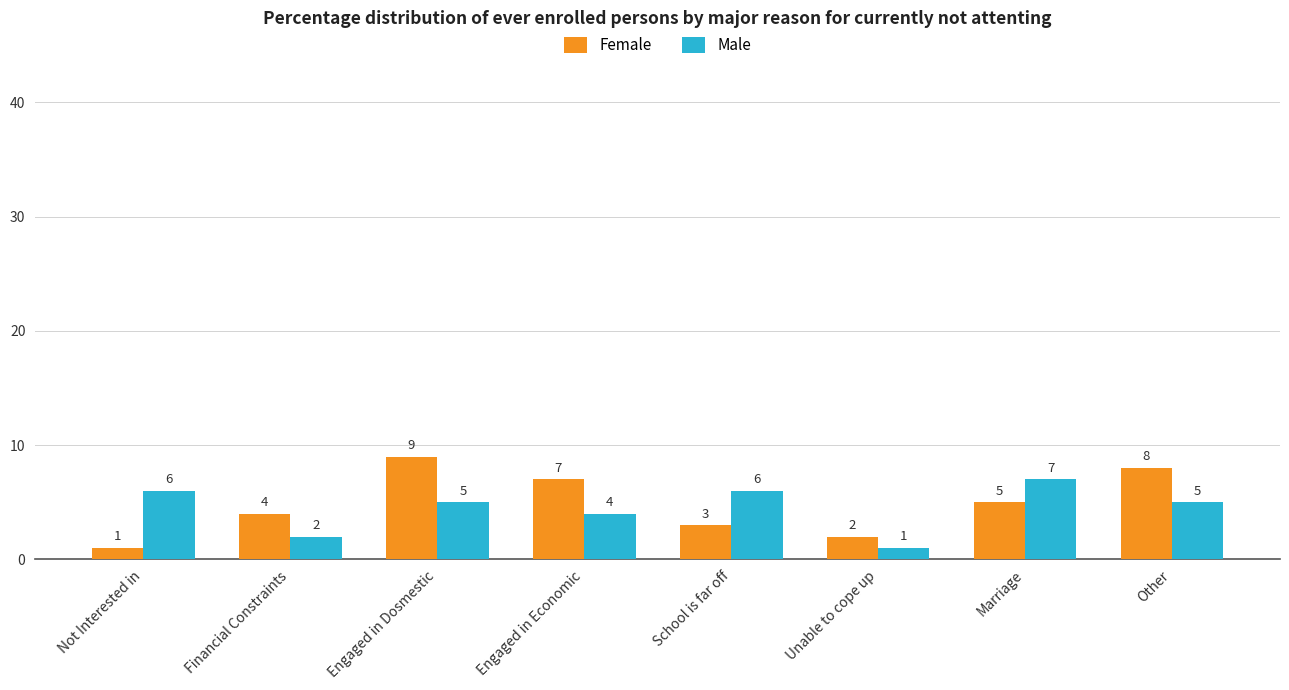

What is the total value across all series at Financial Constraints?

6